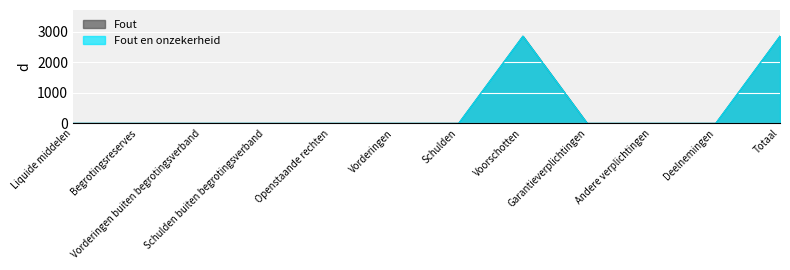

True or false: Fout en onzekerheid and Fout cross at least once.

False